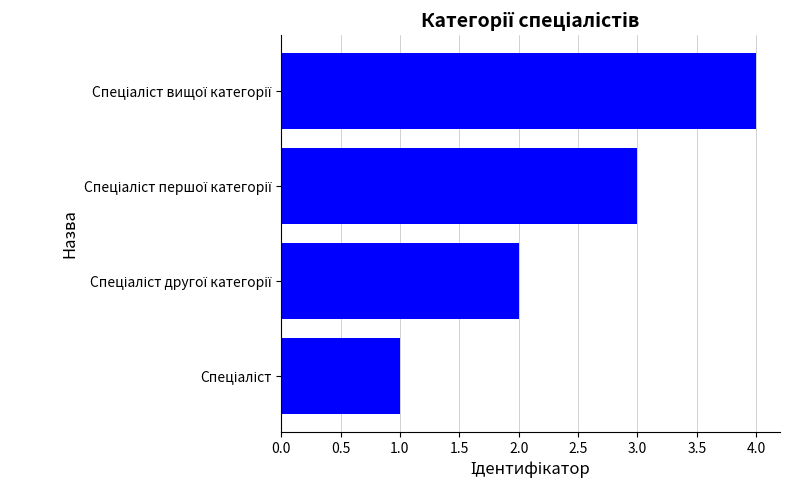

What is the difference between the maximum and minimum values?

3